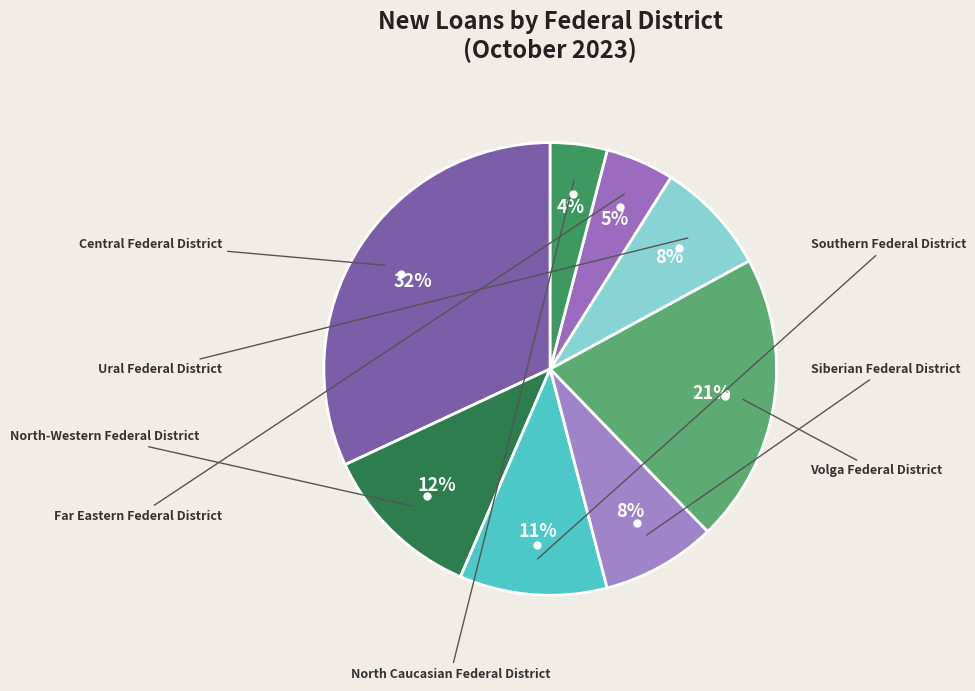

How many slices are in this pie chart?

8